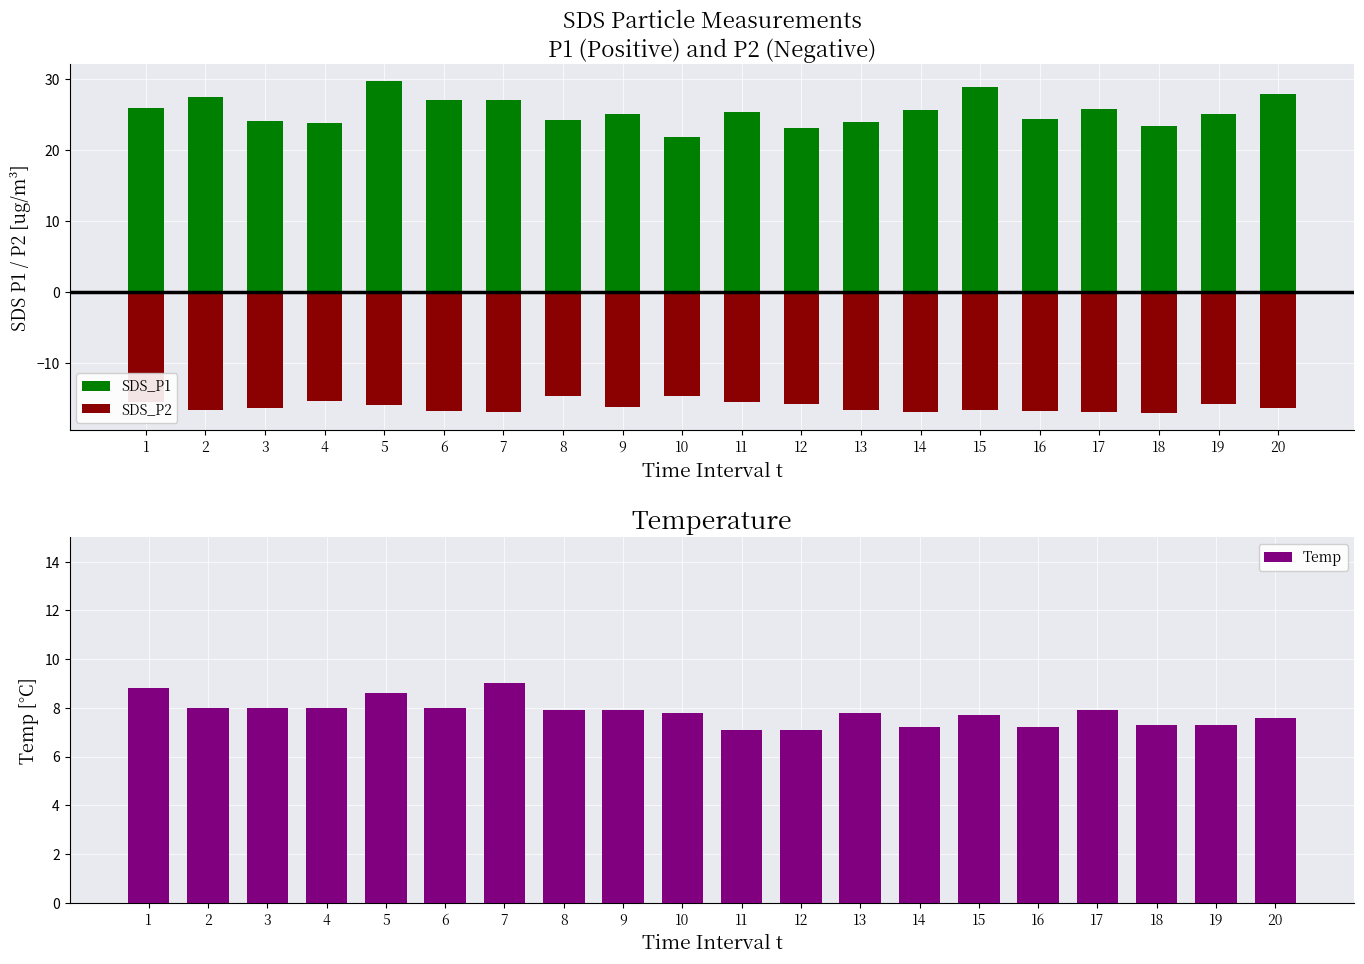

What is the difference between the maximum and second lowest values in the SDS_P1 series?

6.6